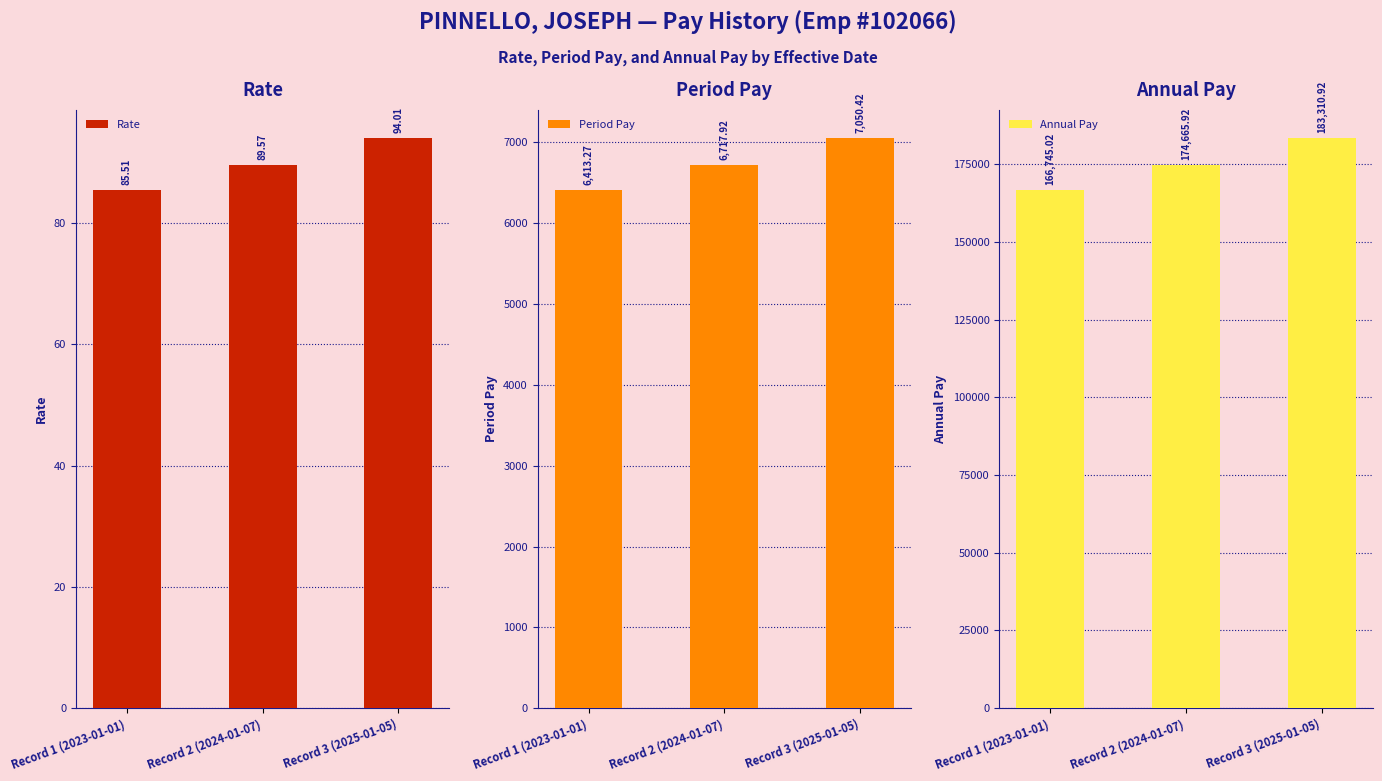

How many groups of bars are there?

3